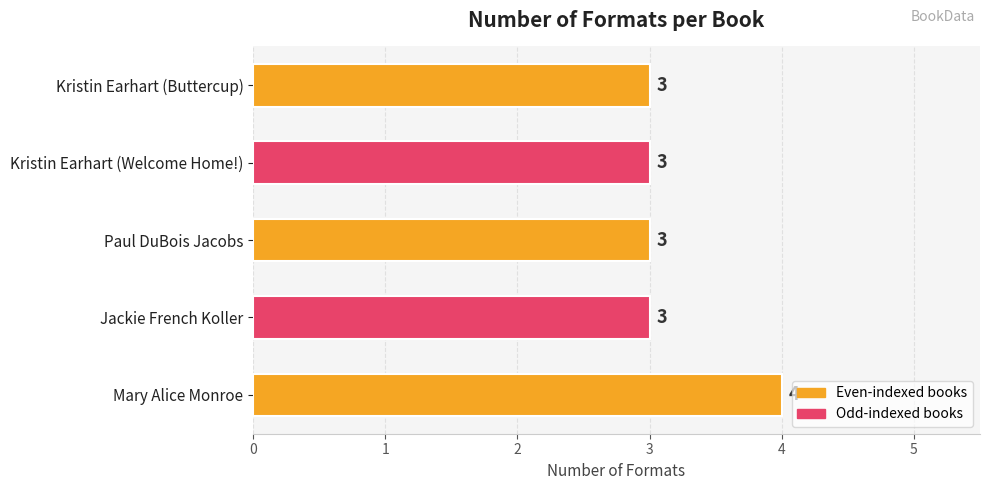

The chart shows a value of 4 at Jackie French Koller. True or false?

False